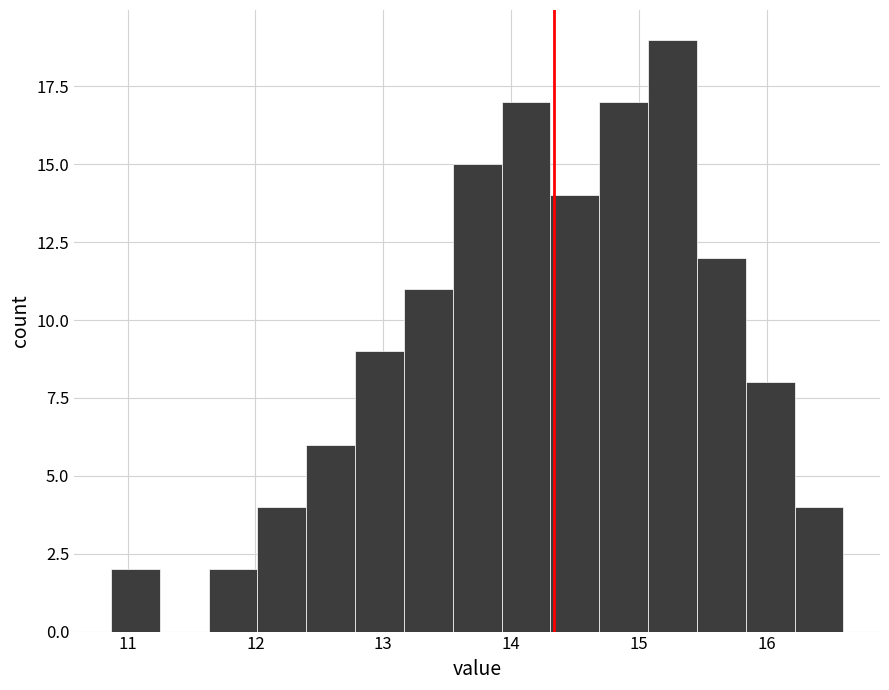

Read against the x-axis, roughly where is the centre of the tallest bar?

15.3